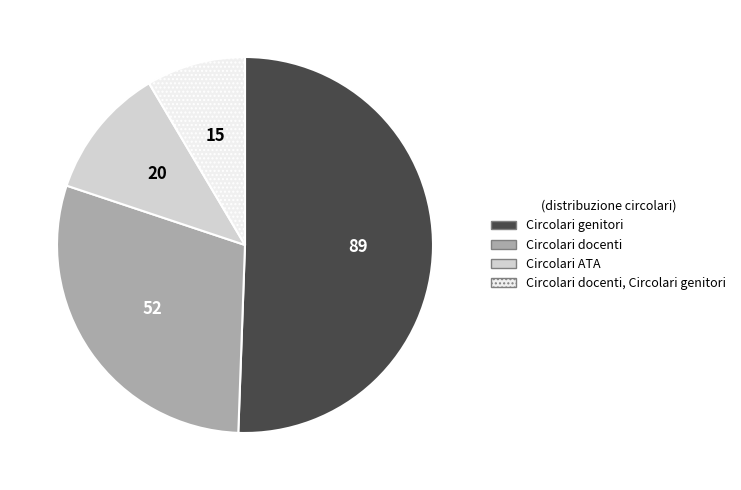

Does any single category account for the majority?

Yes